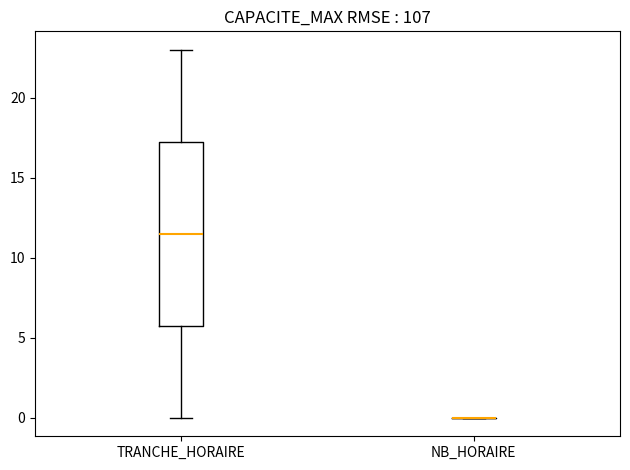

Reading left to right, read every box against the y-axis: the position of its median line, the range the box covers, and the ends of its whiskers. The values are not printed on the chart, so give them approximately, as read against the axis.

TRANCHE_HORAIRE: median 11.5, box 6.0 to 17.5, whiskers 0.0 to 23.0
NB_HORAIRE: box collapsed to a line at 0.0, whiskers 0.0 to 0.0